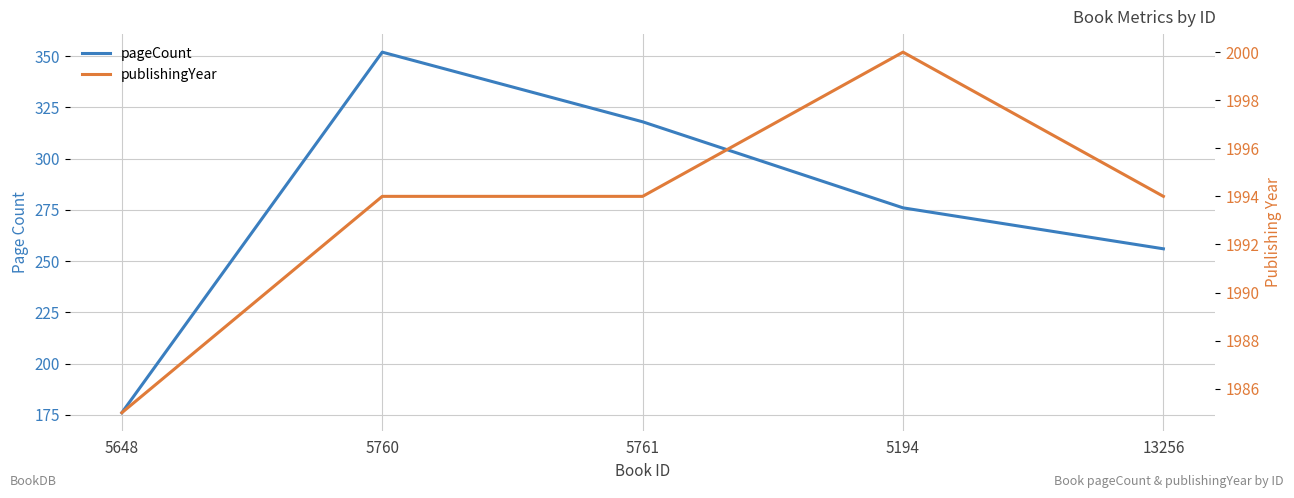

What is the total value across all series at 5648?

2161